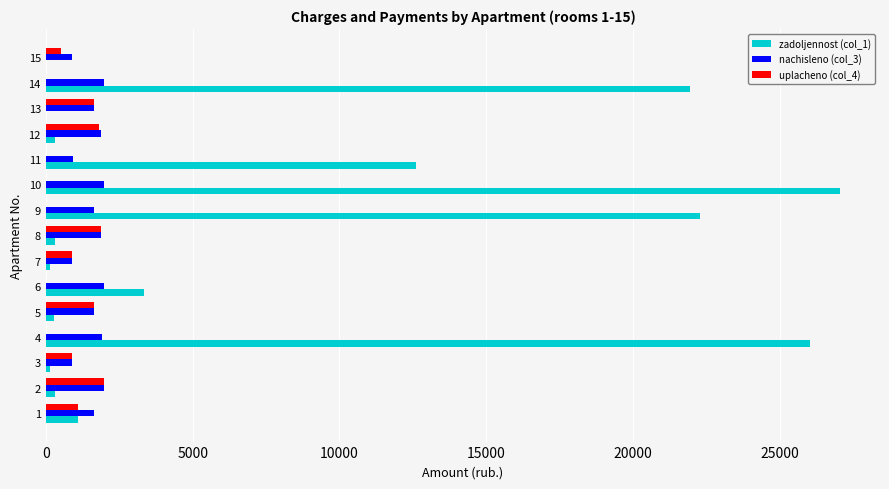

What is the sum of all uplacheno (col_4) values?

12384.9